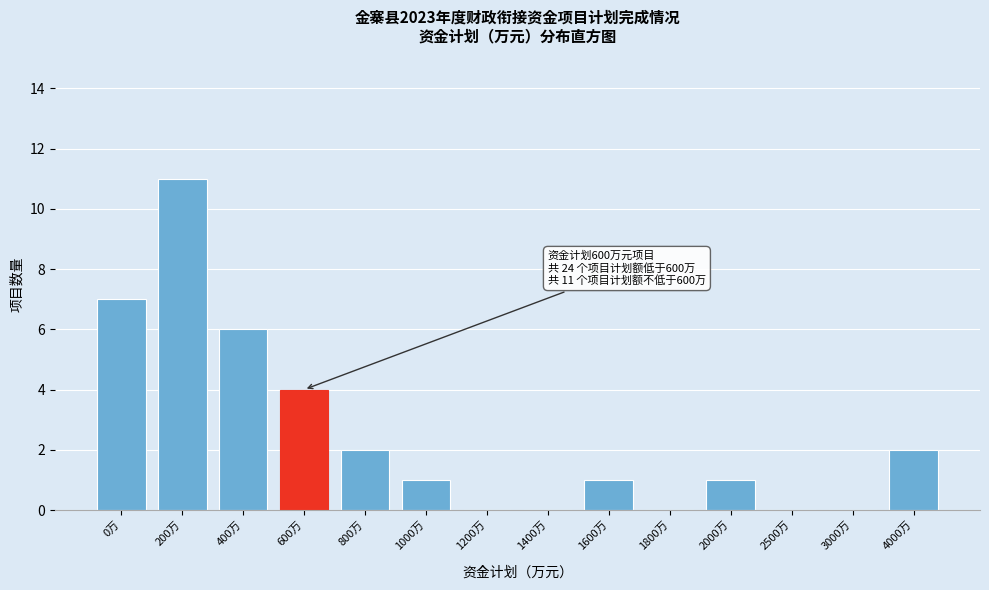

Reading left to right, what are all the values shown in this chart?

0万=7	200万=11	400万=6	600万=4	800万=2	1000万=1	1200万=0	1400万=0	1600万=1	1800万=0	2000万=1	2500万=0	3000万=0	4000万=2